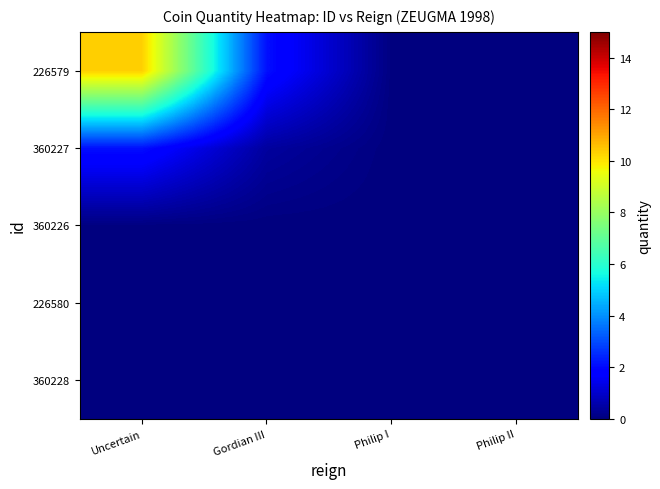

Between Gordian III and Philip II, which is larger?

Gordian III